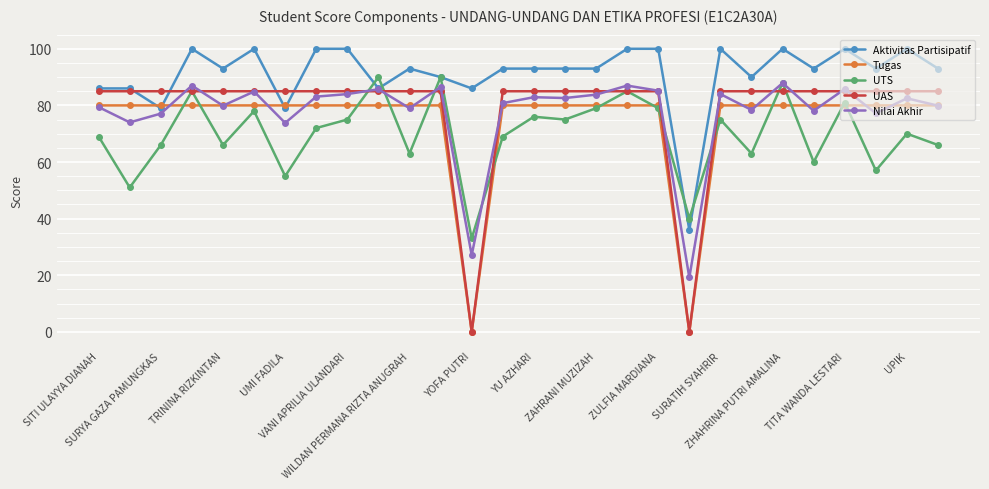

At how many categories does at least one series exceed 53?

27